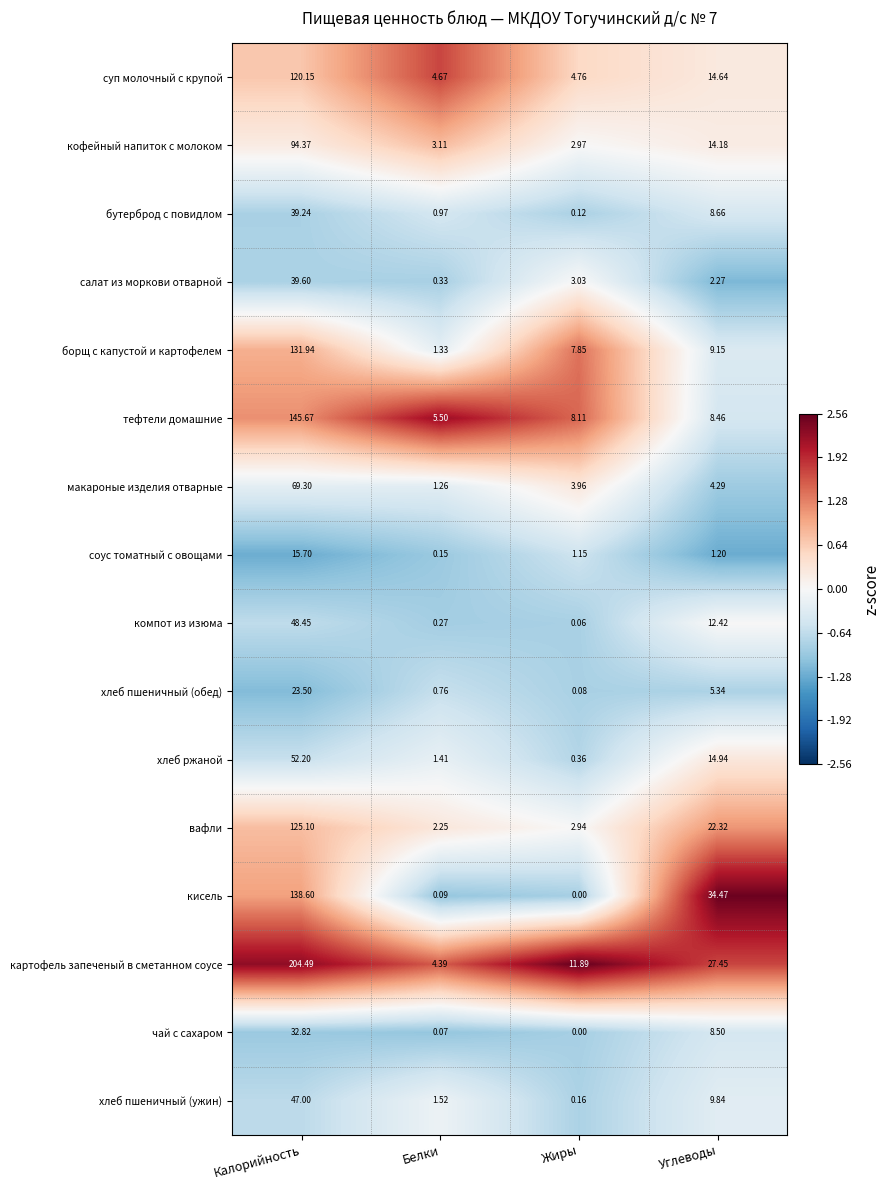

At which label does компот из изюма reach its peak?

Калорийность